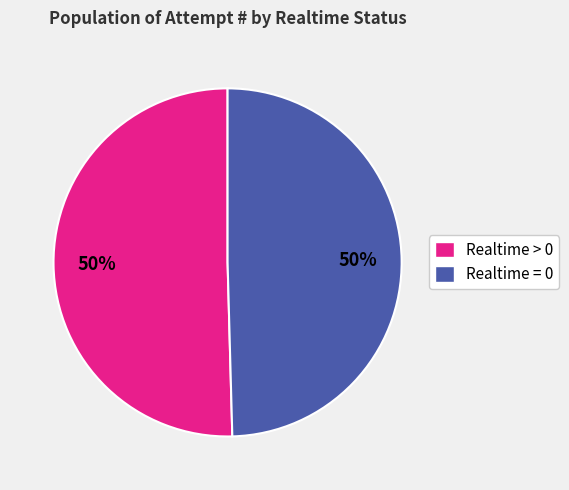

What is the ratio of the value at Realtime = 0 to the value at Realtime > 0?

1.0